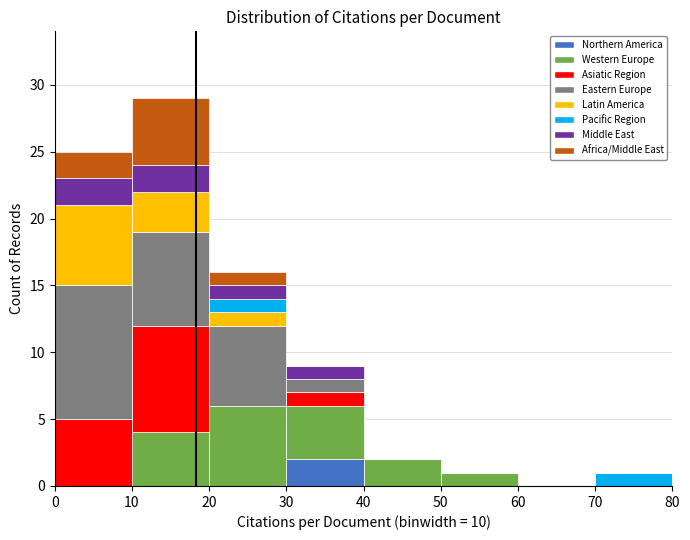

Which range on the x-axis has the tallest stacked bar (by total height)?

10 to 20